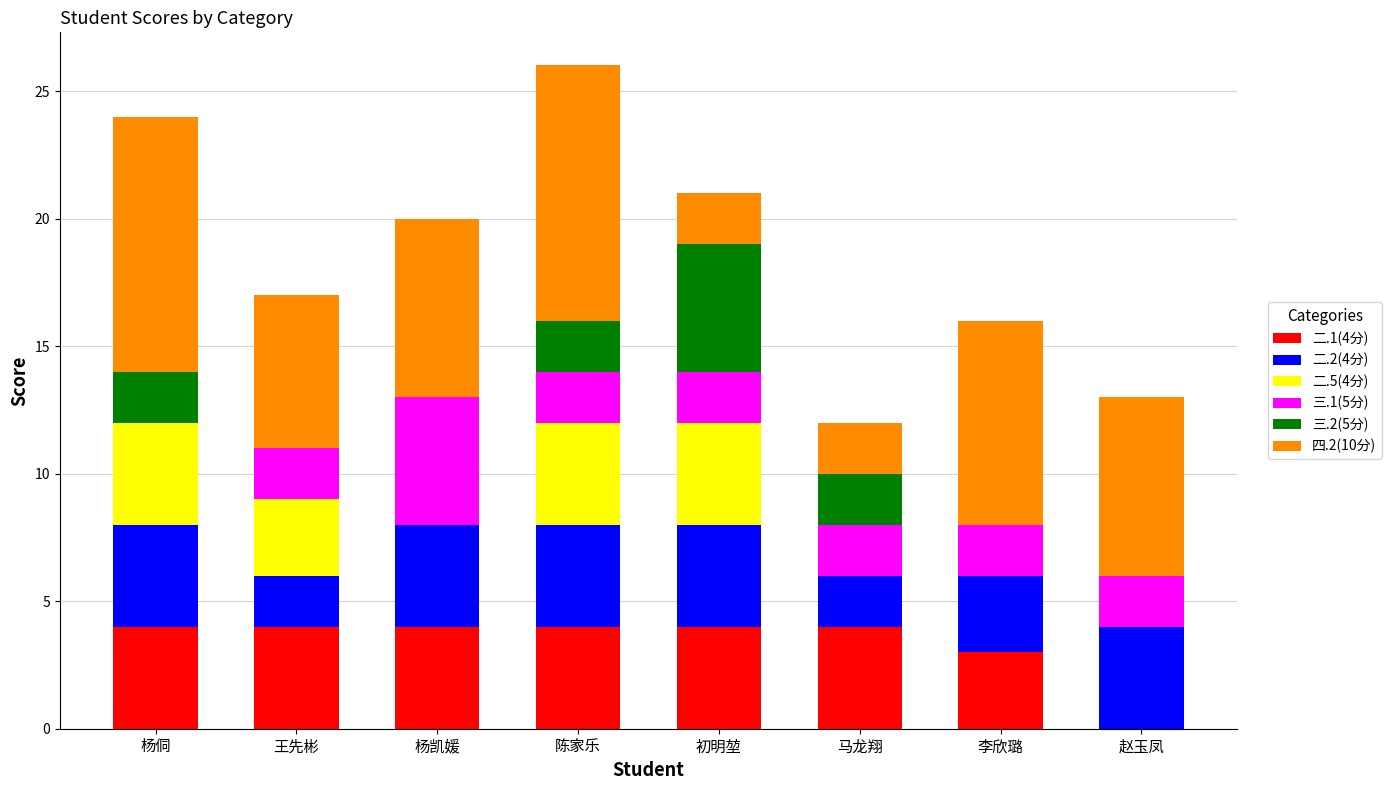

What is the difference between the 三.1(5分) values at 杨凯媛 and 赵玉凤?

3